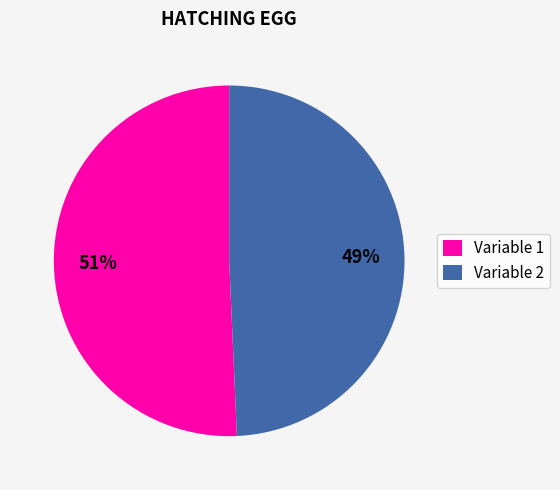

Count the number of slices in the pie.

2